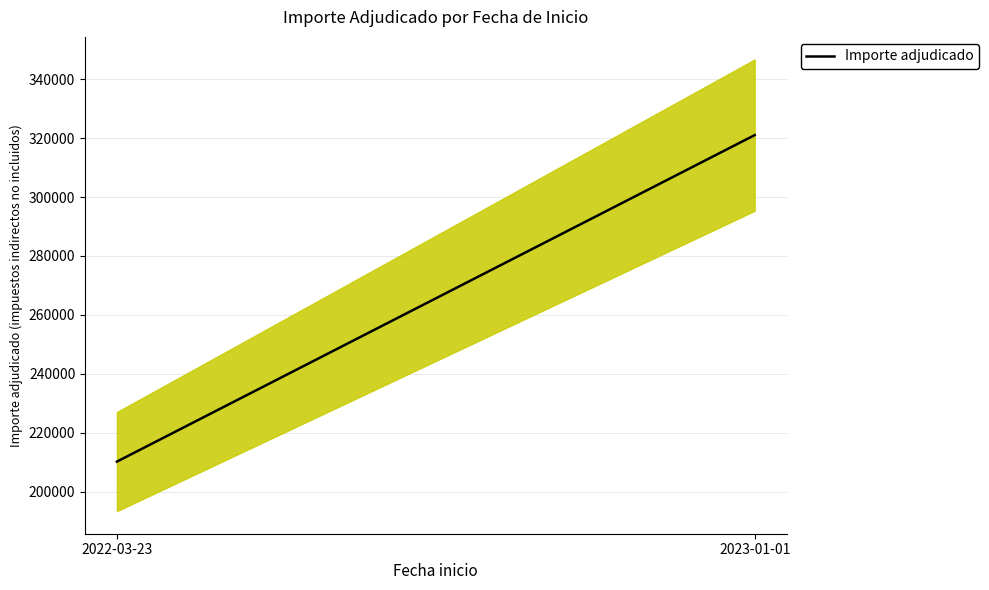

What value does the data have at 2023-01-01?

321003.8